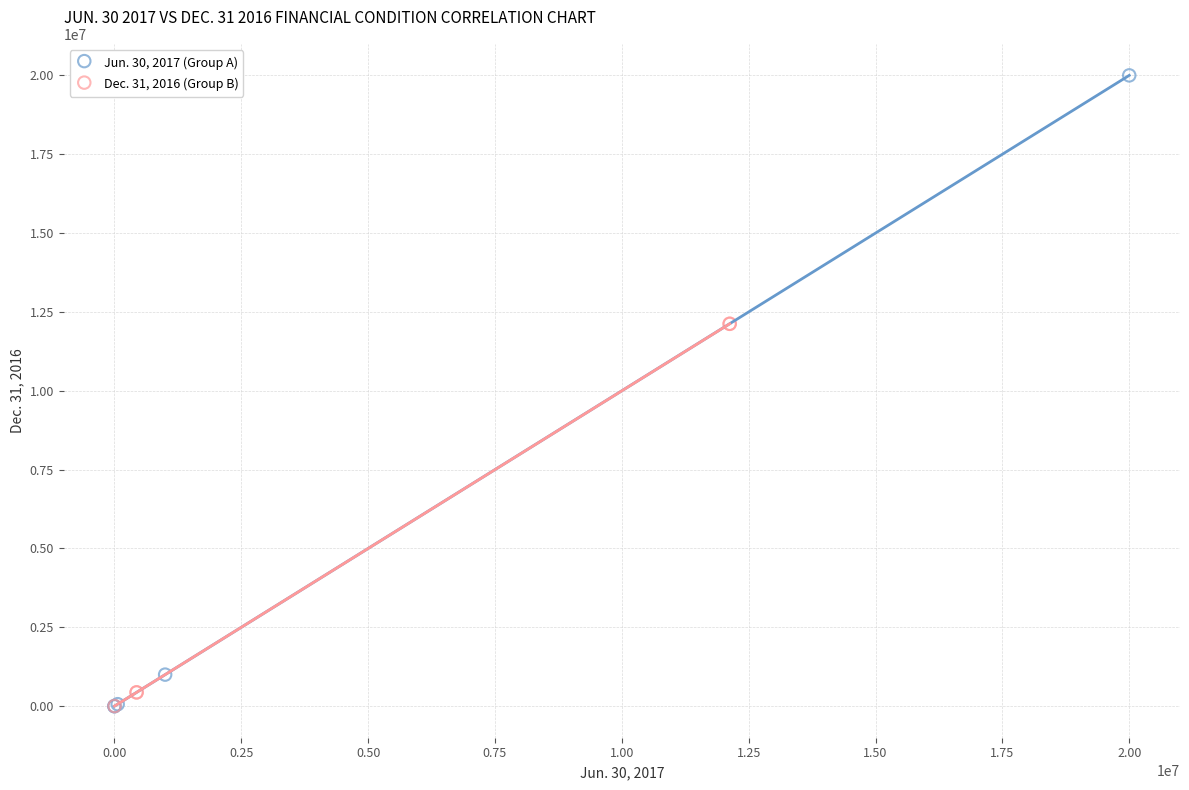

What are all the series names shown in the legend?

Jun. 30, 2017 (Group A), Dec. 31, 2016 (Group B)